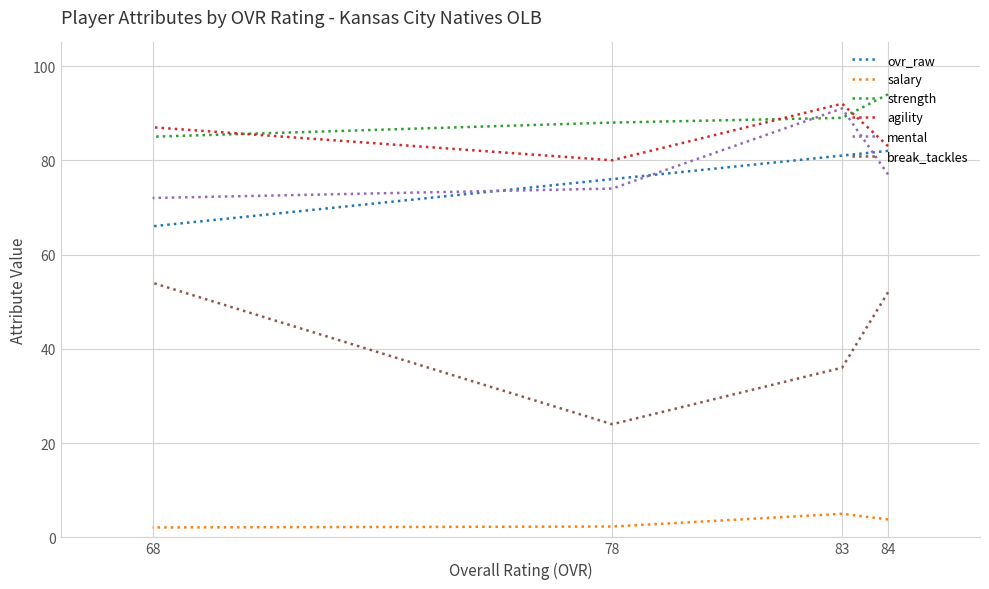

True or false: ovr_raw has a value of 28.0 at 78.

False